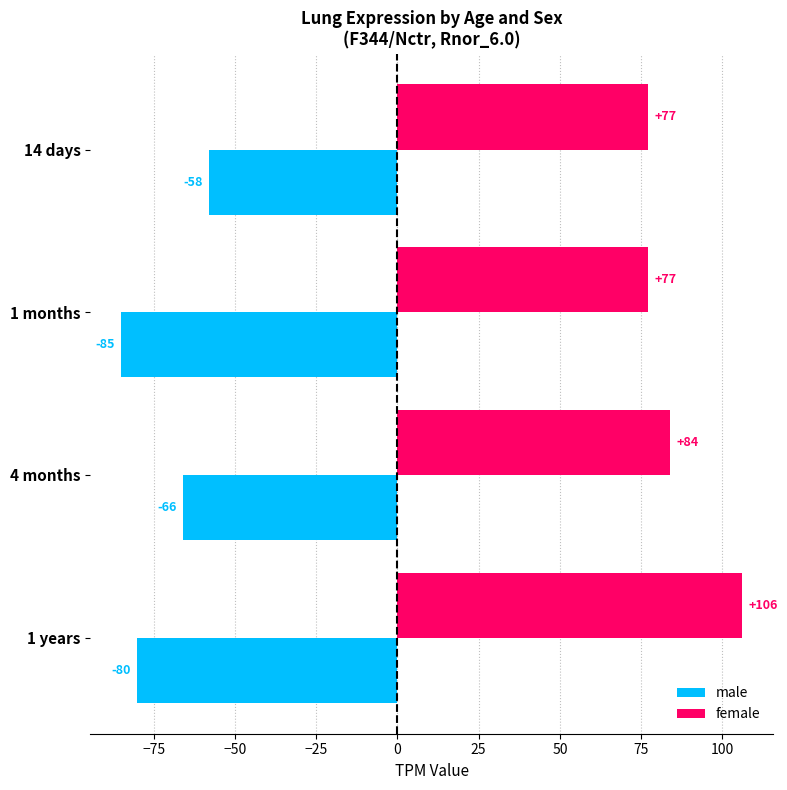

At which category is the sum across all series the highest?

1 years